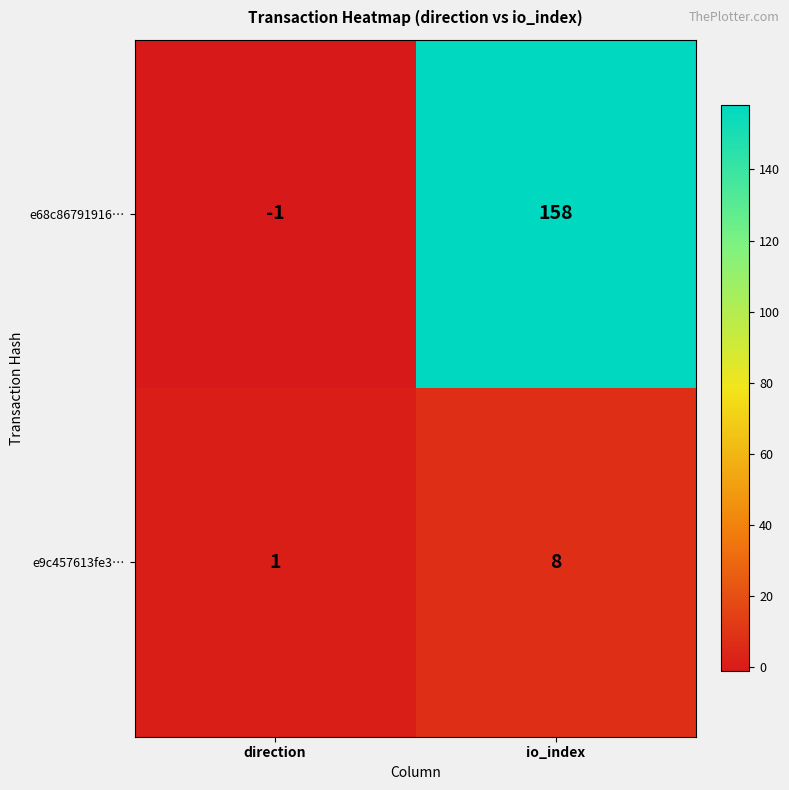

How many series are shown in this chart?

2